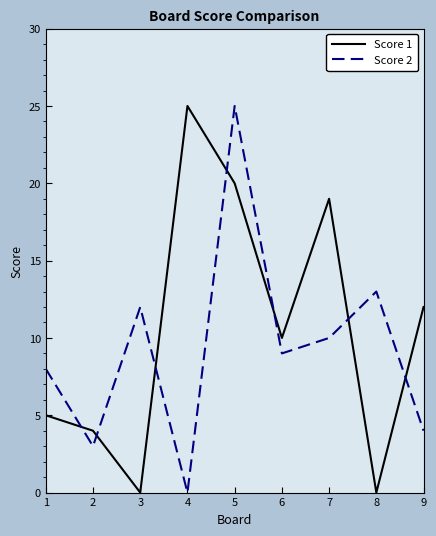

How many intersections are there between Score 1 and Score 2?

7